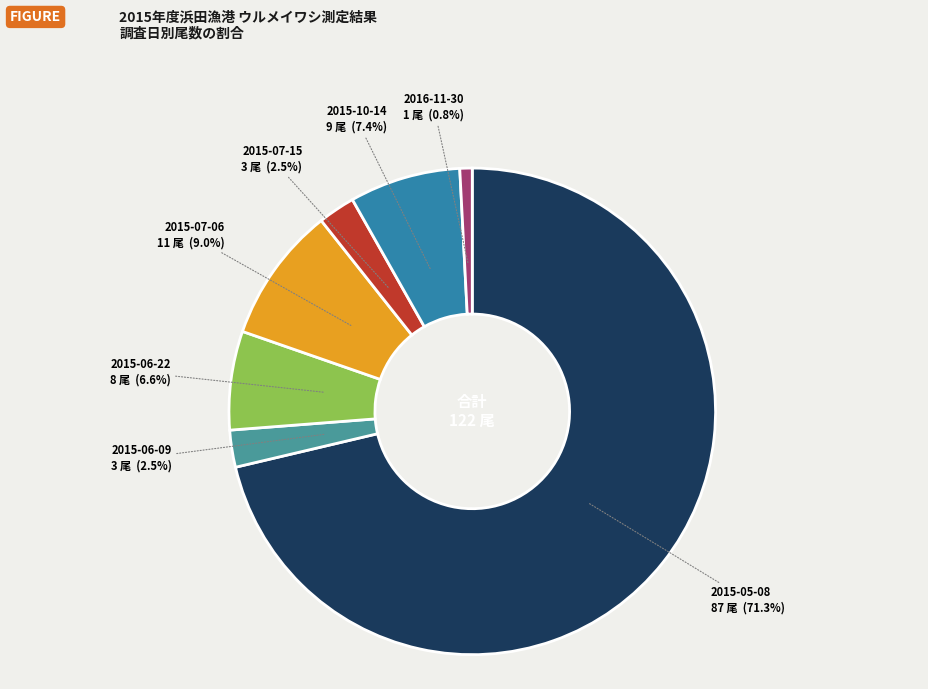

How many slices are in this pie chart?

7